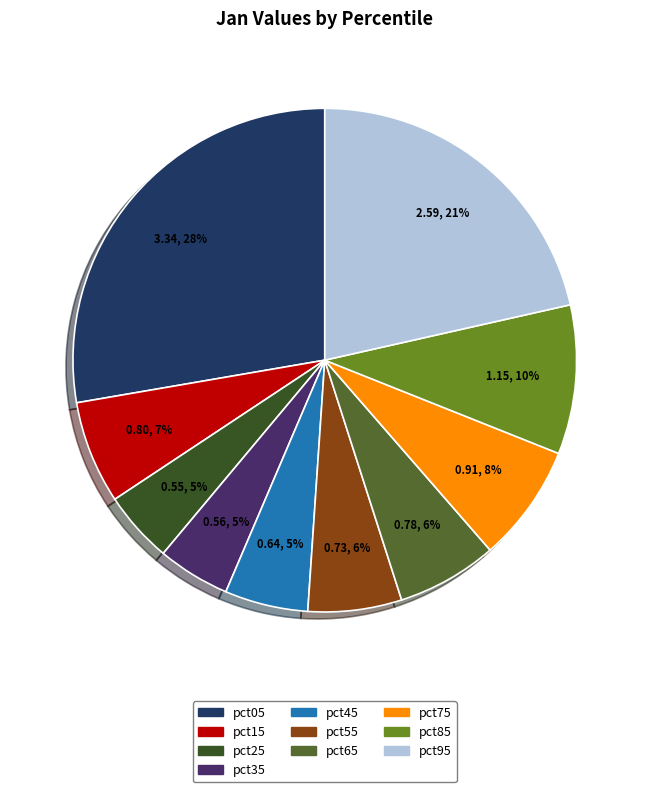

Does pct55 account for over 50% of the chart?

No